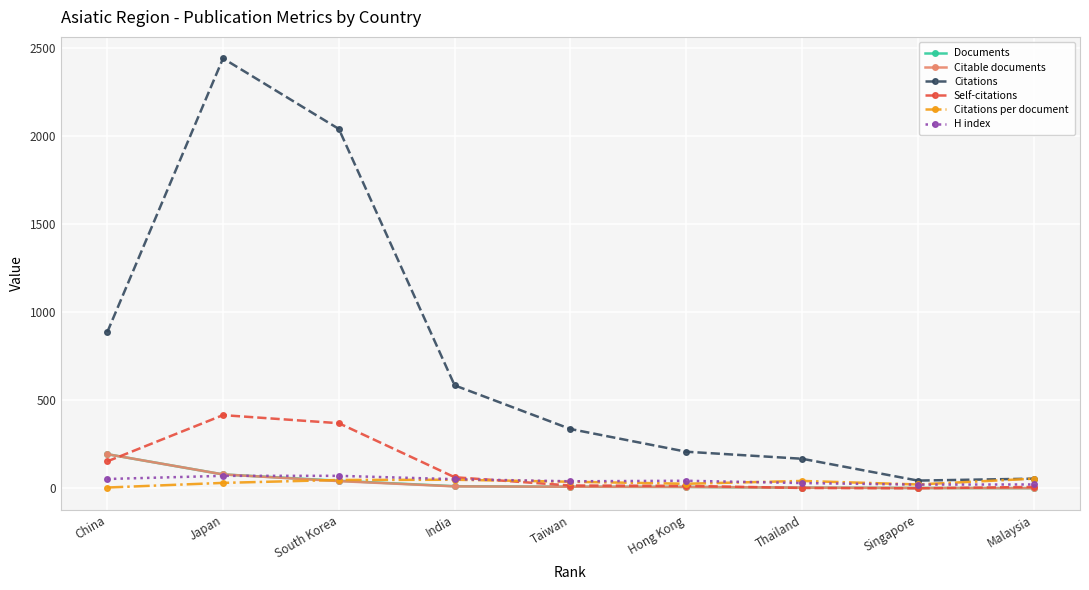

What is the greatest value displayed?

2443.0